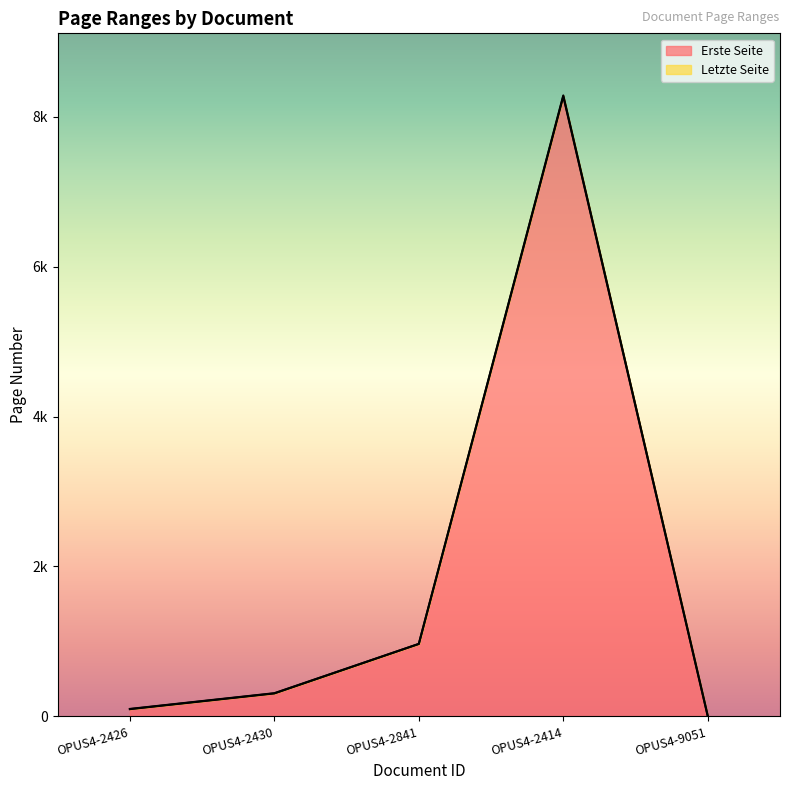

The value of Erste Seite at OPUS4-9051 is 1. True or false?

True